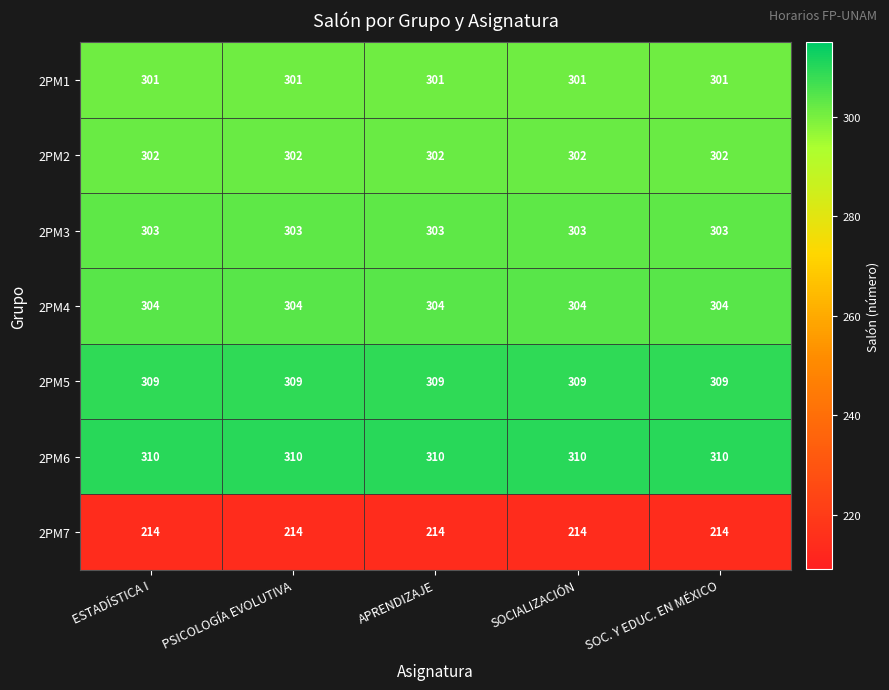

What is the spread (max minus min) of values at APRENDIZAJE?

96